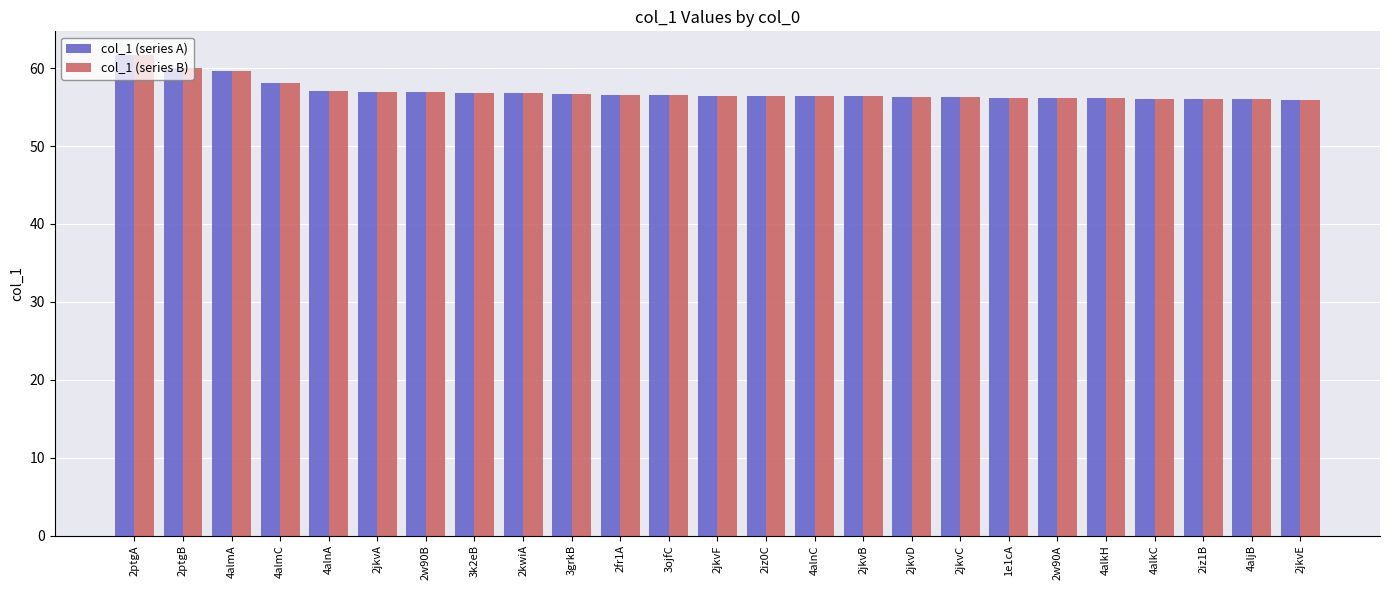

What is the sum of all col_1 (series A) values?

1424.5